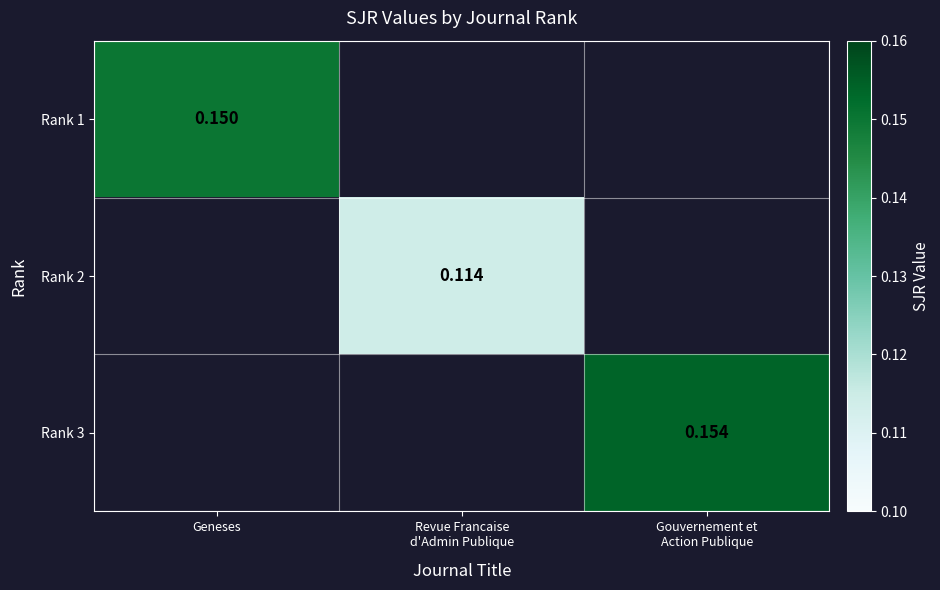

Which series has the largest range (max minus min)?

Rank 1